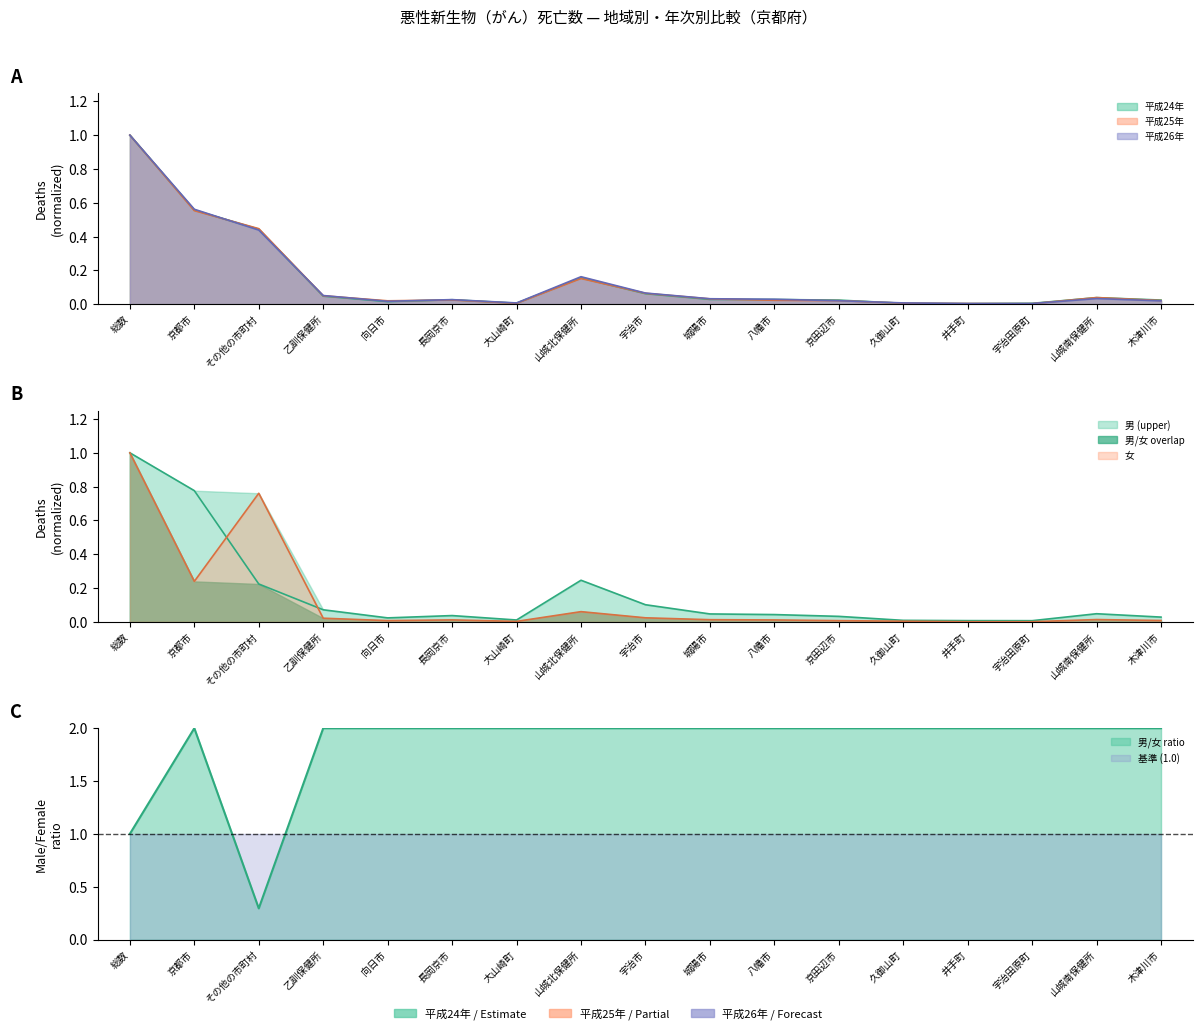

What position from the right is 久御山町?

5